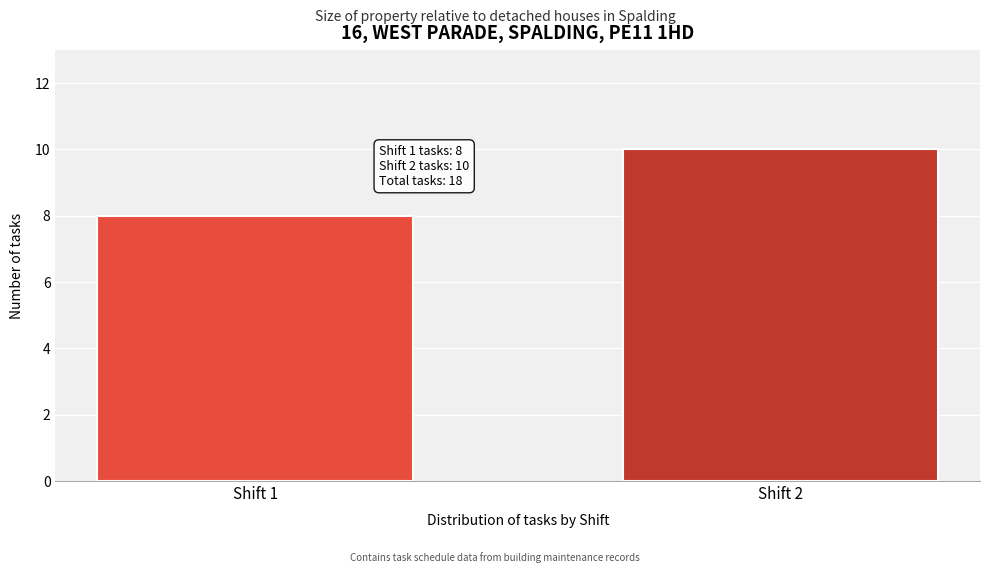

Reading right to left, extract all data points from this chart.

10	8